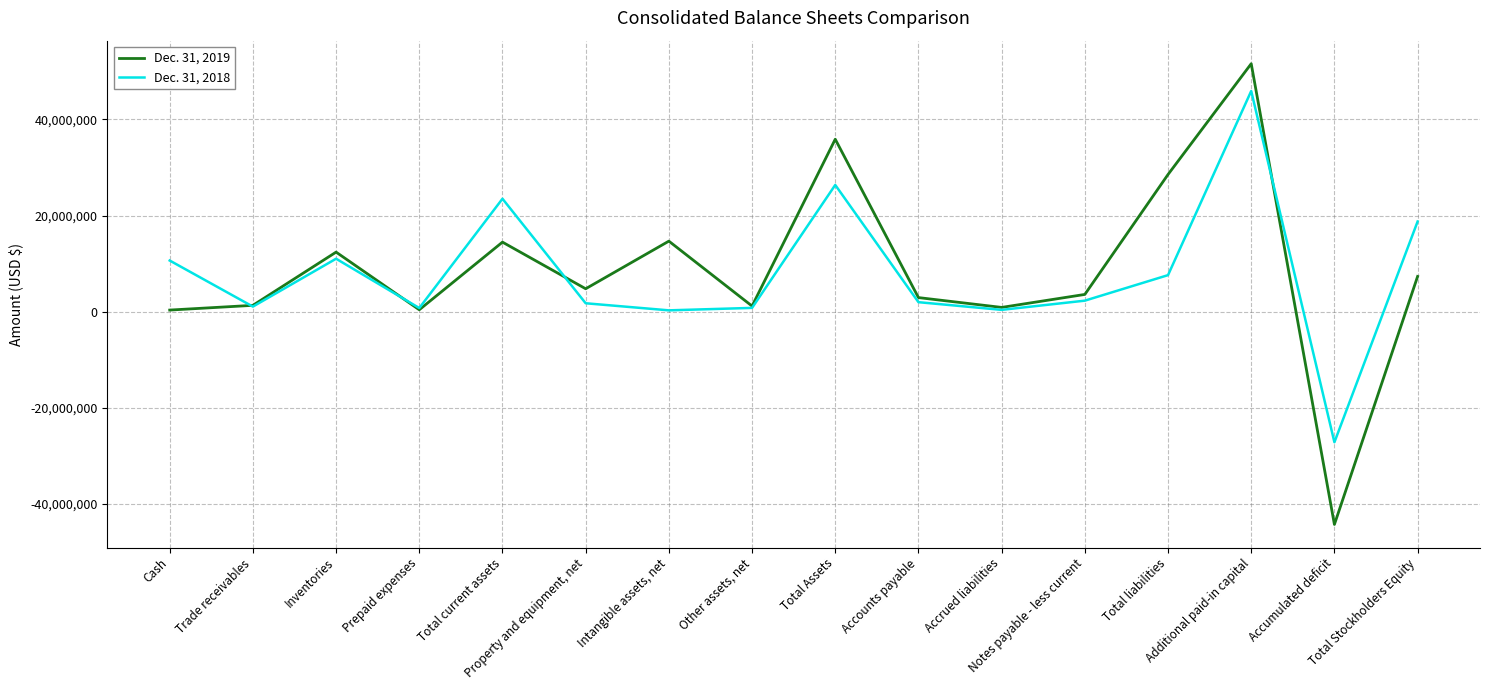

In Dec. 31, 2018, how many points are lower than both neighbors (excluding endpoints)?

5